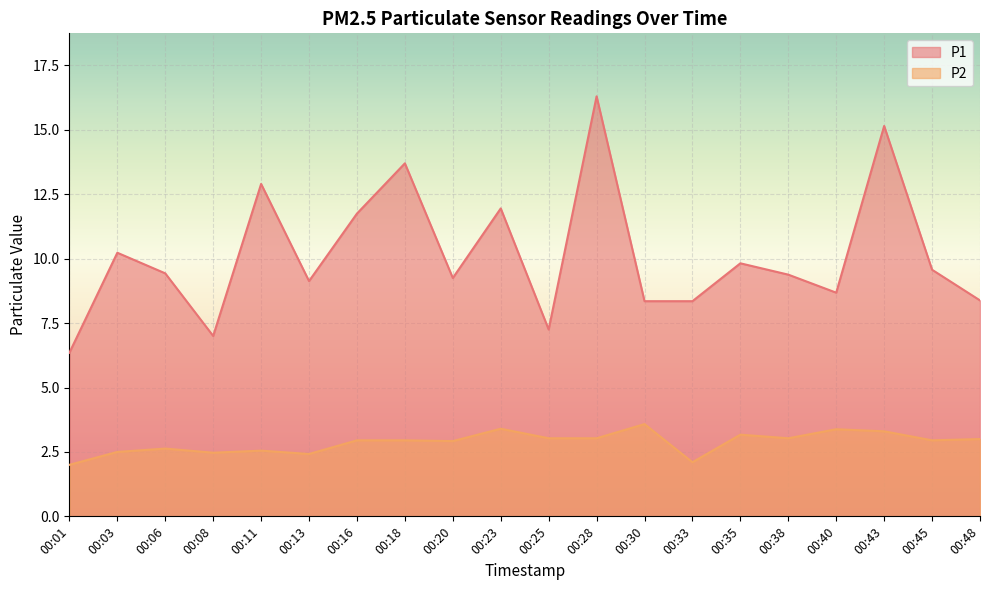

How many data points in P1 are above 9?

13